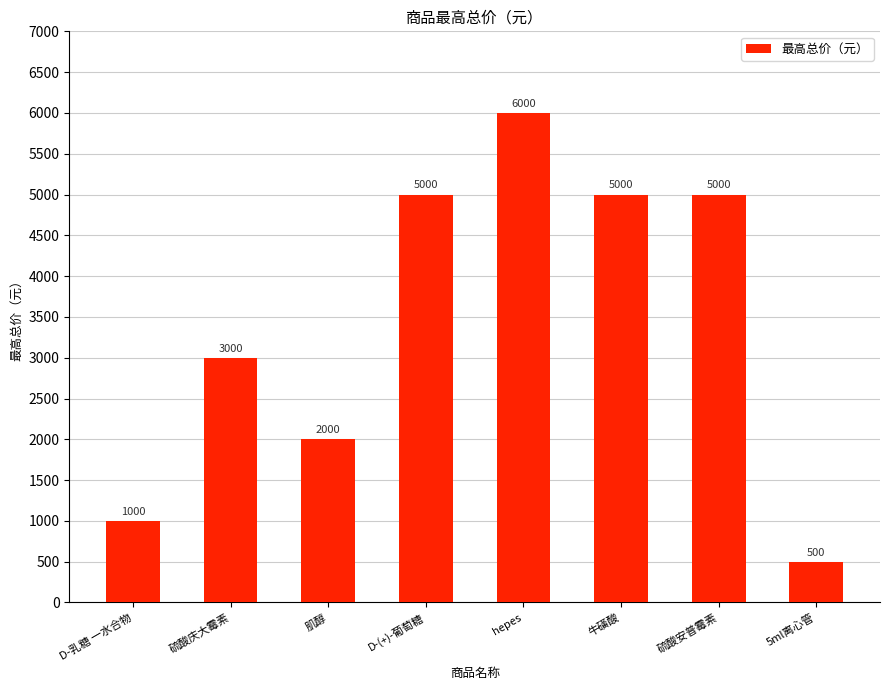

Between 牛磺酸 and hepes, which is larger?

hepes